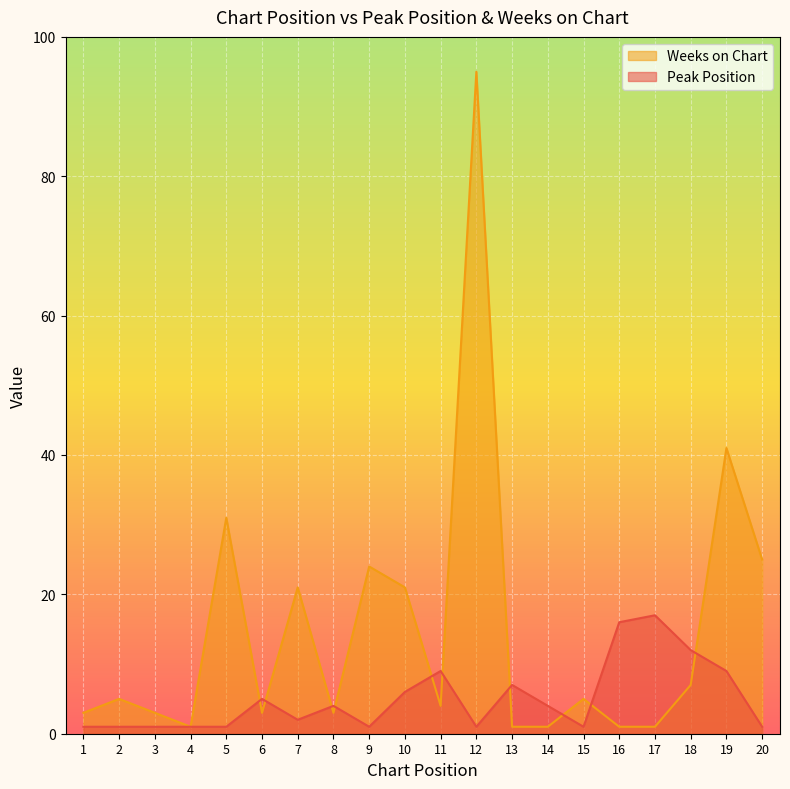

Is it true that Weeks on Chart equals 2 at 18?

False